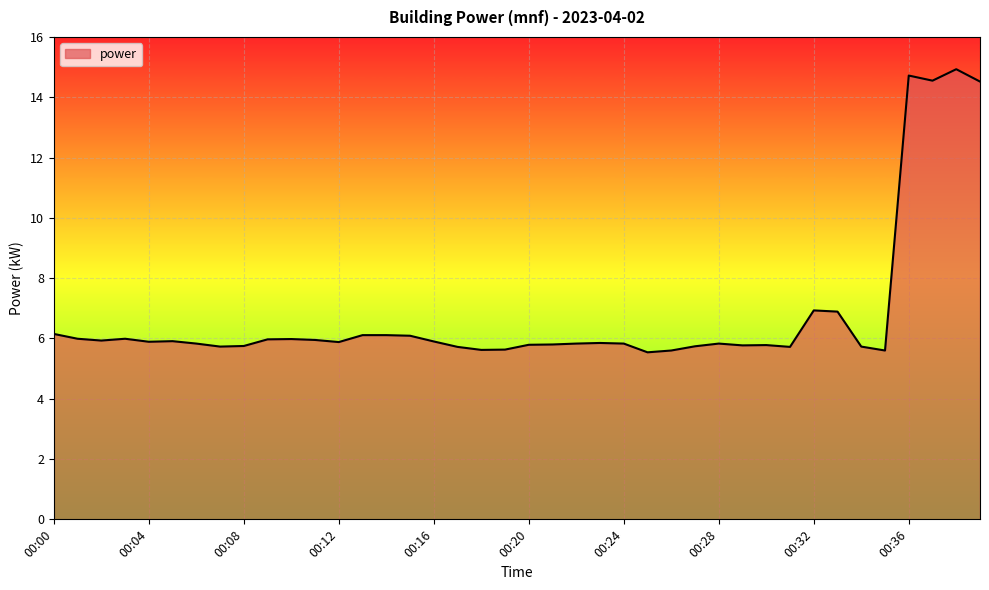

Does the chart have visible grid lines?

Yes